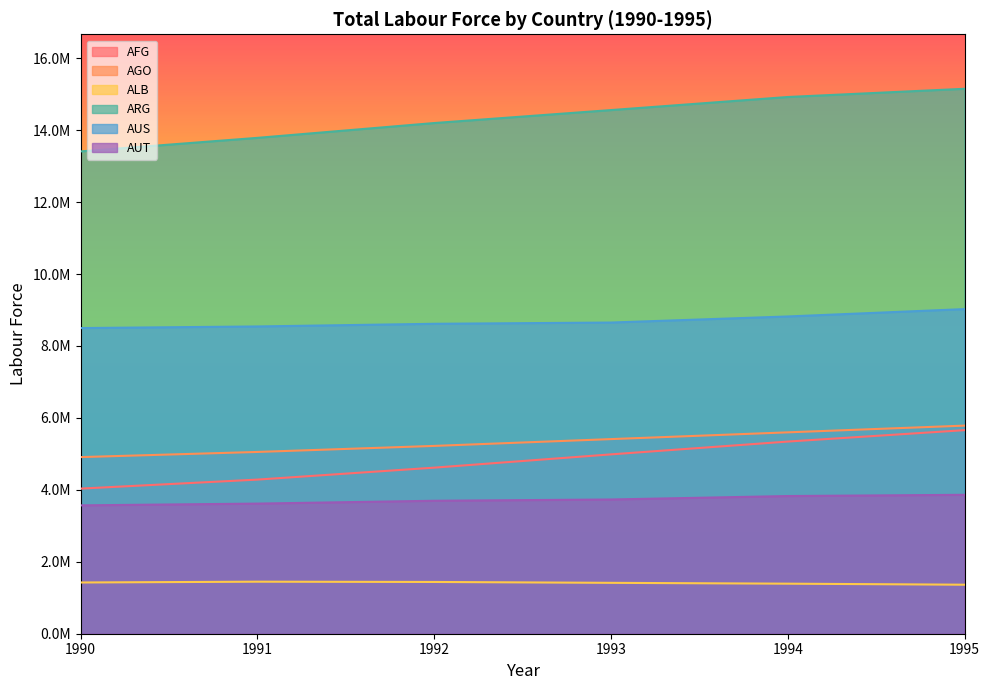

What are all the series names shown in the legend?

AFG, AGO, ALB, ARG, AUS, AUT